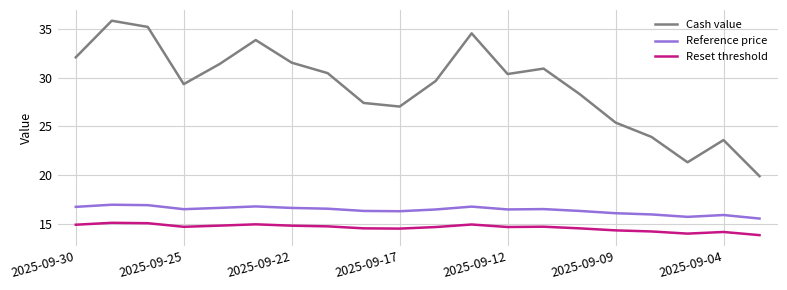

What is the difference between the maximum and minimum values in the Reference price series?

1.4